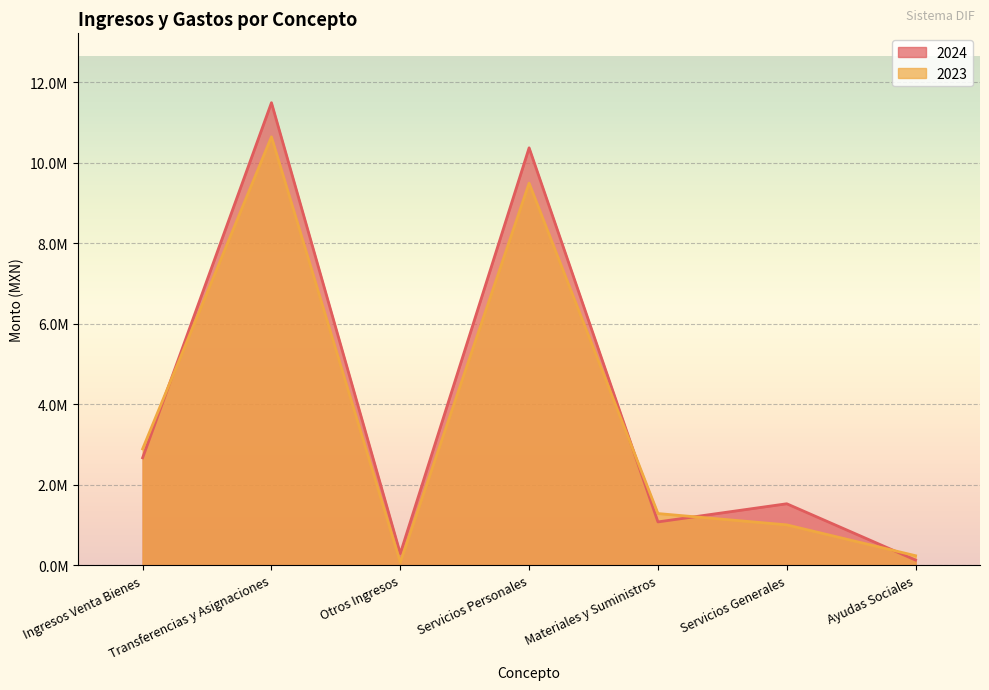

List the labels in order of 2024 value, largest first.

Transferencias y Asignaciones, Servicios Personales, Ingresos Venta Bienes, Servicios Generales, Materiales y Suministros, Otros Ingresos, Ayudas Sociales